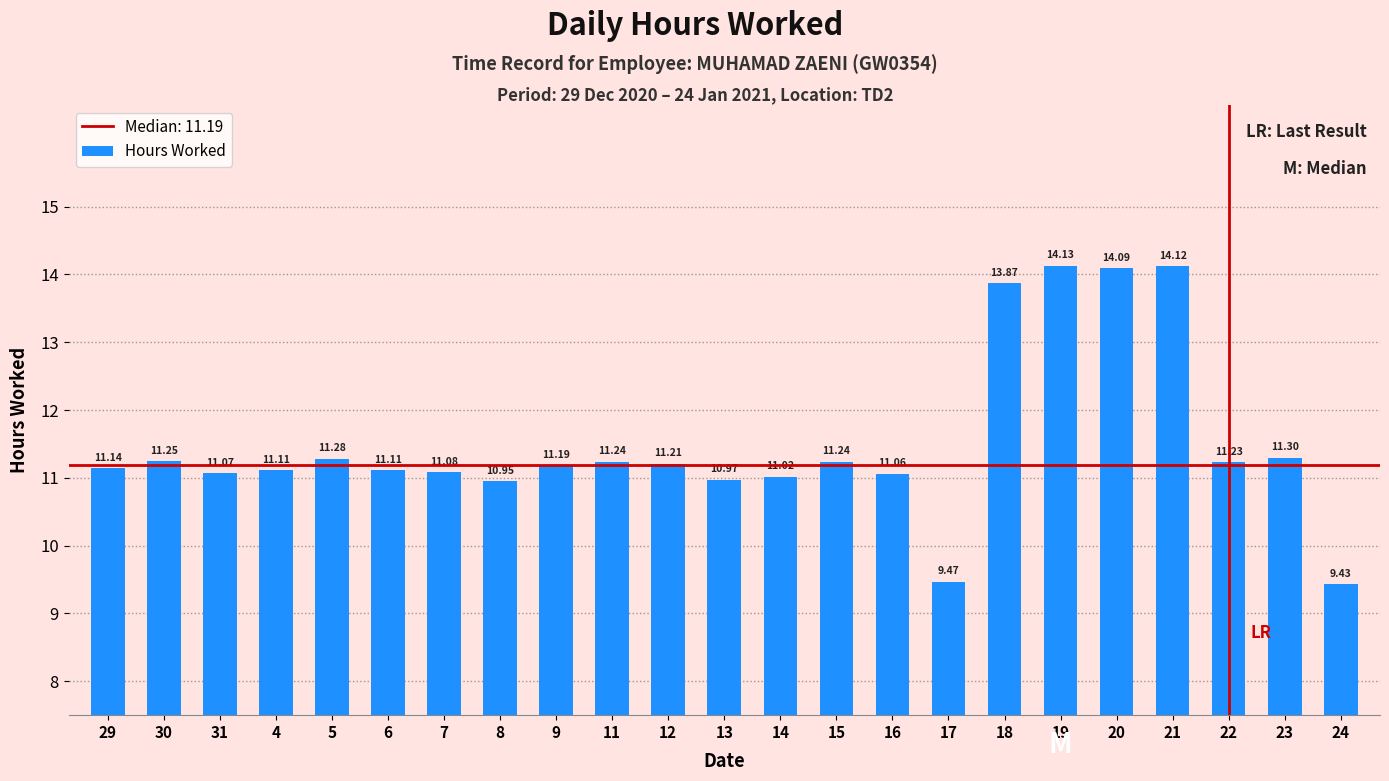

Reading left to right, list all the values displayed in this chart.

29=11.1	30=11.2	31=11.1	4=11.1	5=11.3	6=11.1	7=11.1	8=10.9	9=11.2	11=11.2	12=11.2	13=11.0	14=11.0	15=11.2	16=11.1	17=9.5	18=13.9	19=14.1	20=14.1	21=14.1	22=11.2	23=11.3	24=9.4